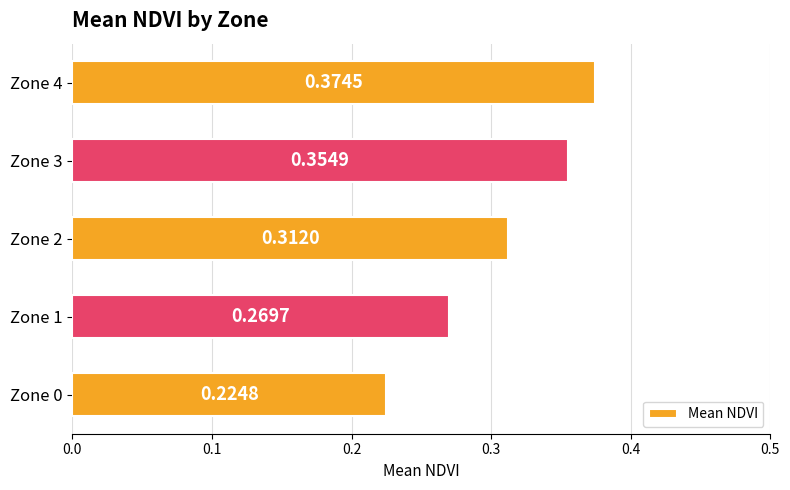

Rank the categories by value from lowest to highest.

Zone 0, Zone 1, Zone 2, Zone 3, Zone 4